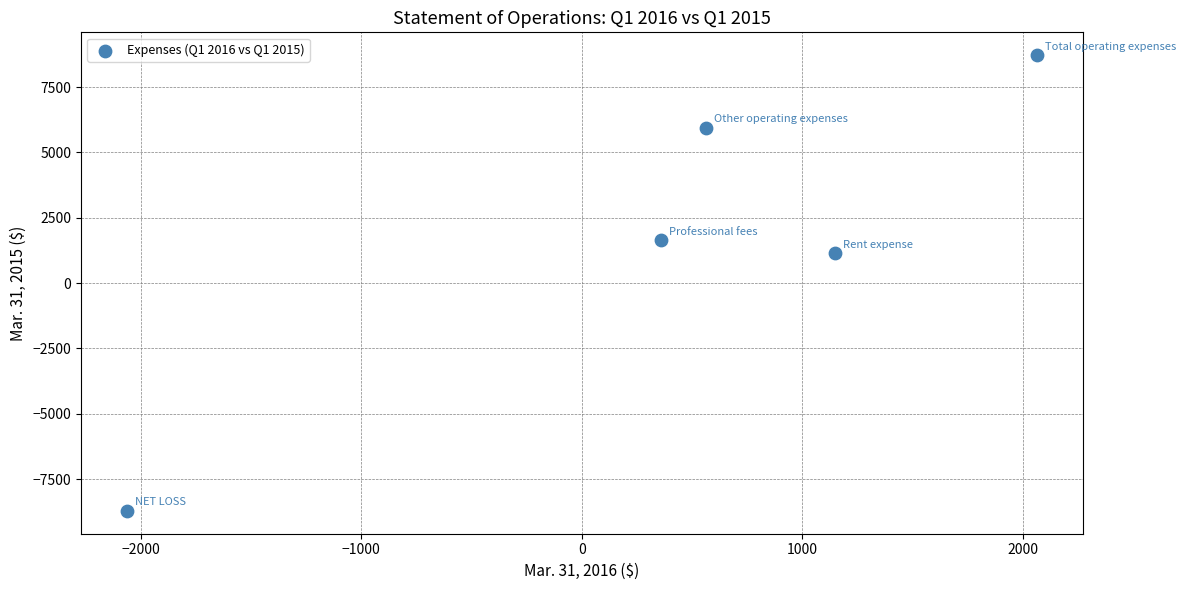

What is the range of Y values (max minus min)?

17442